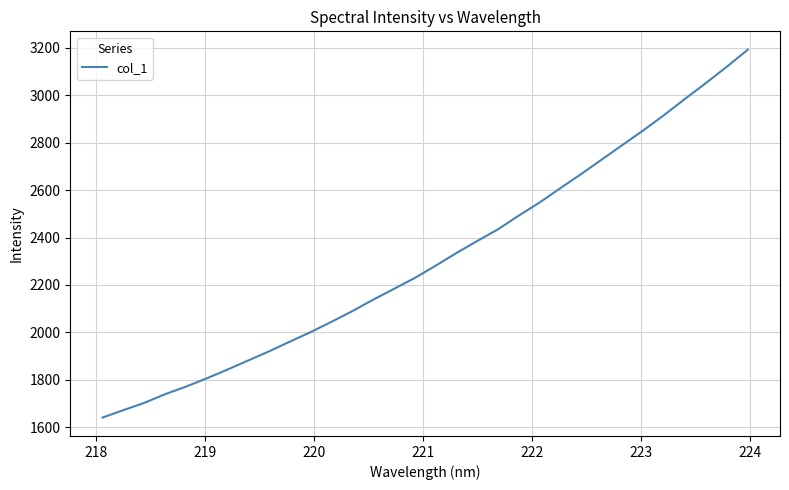

What is the greatest value displayed?

3191.7